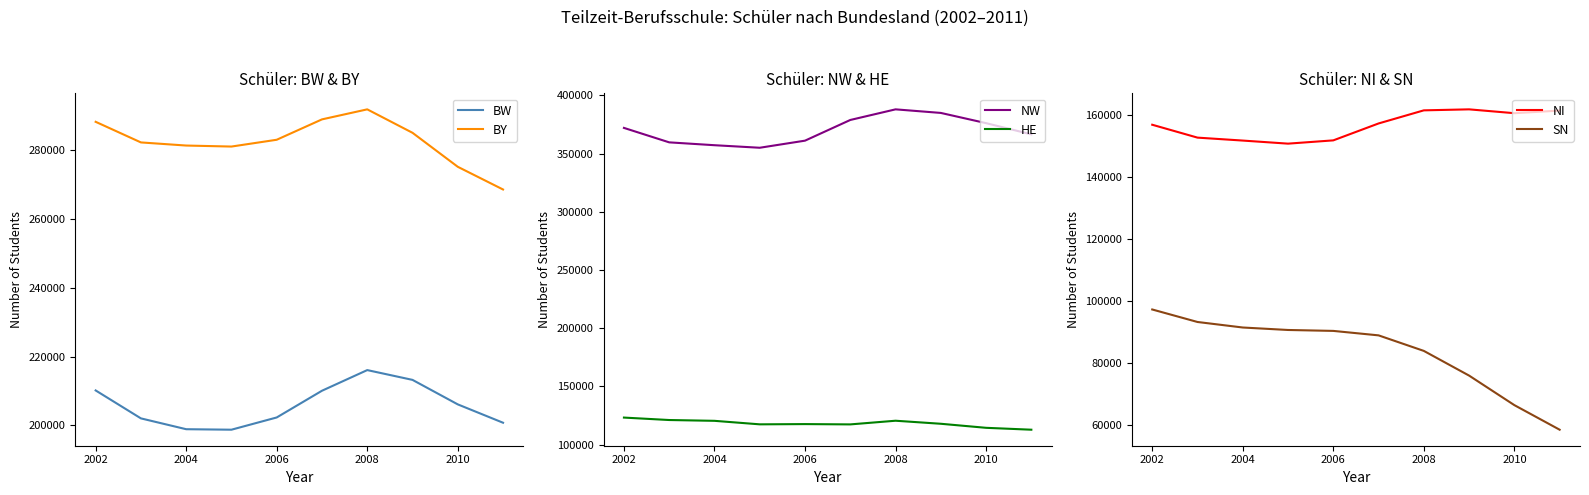

True or false: NW and HE intersect in this chart.

False